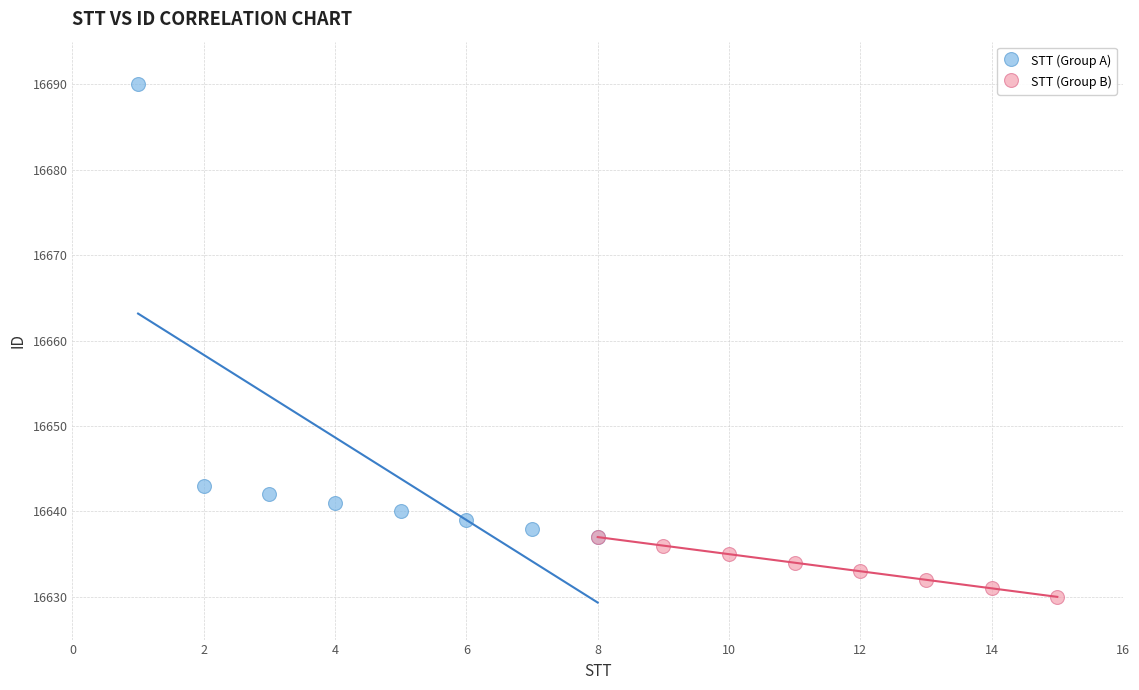

Which series reaches the minimum Y coordinate?

STT (Group B)